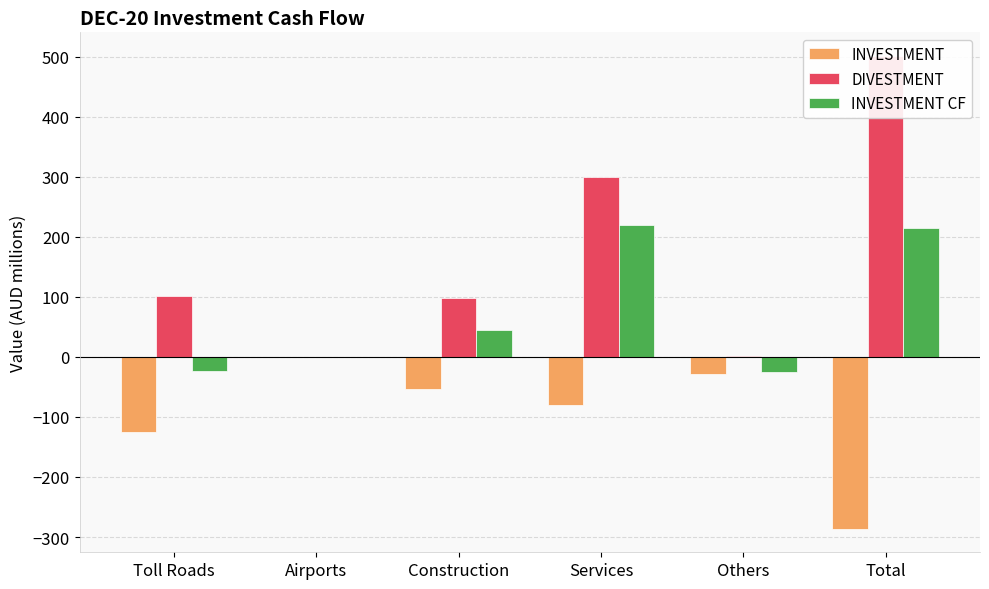

How many data points in INVESTMENT CF are less than 45?

3